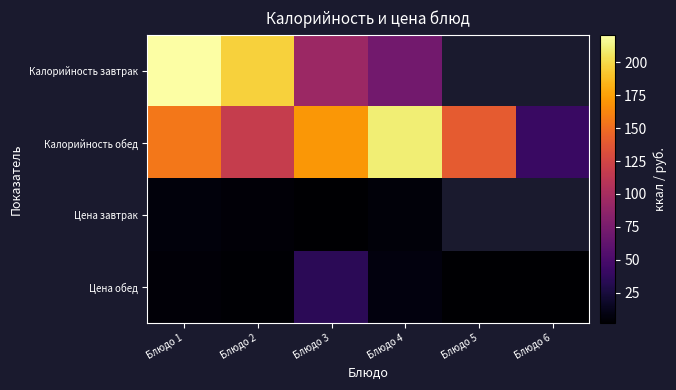

At which label does Калорийность завтрак reach its peak?

Блюдо 1